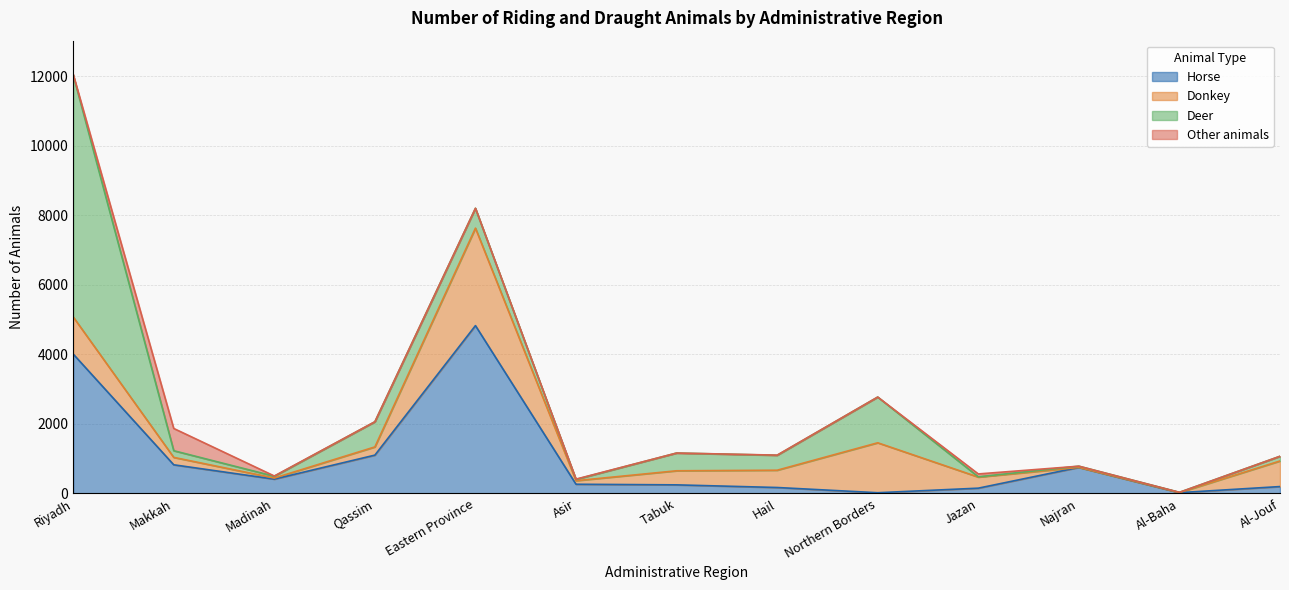

At which label is Horse closest to 2424?

Qassim